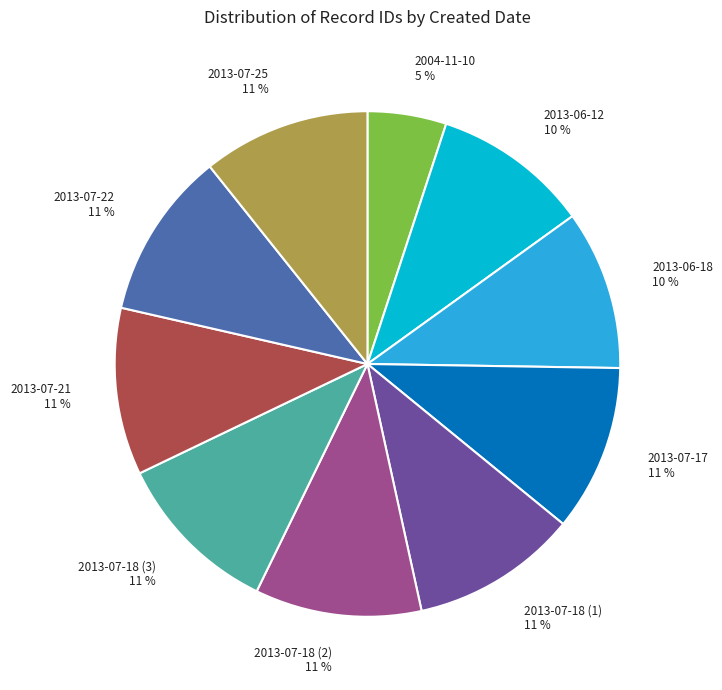

Is there a majority slice in this chart?

No